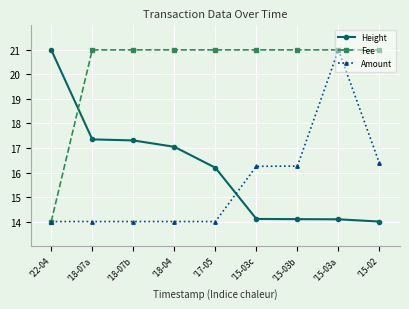

Reading left to right, list all the values displayed in this chart.

Height: 21.0	17.4	17.3	17.0	16.2	14.1	14.1	14.1	14.0
Fee: 14.0	21.0	21.0	21.0	21.0	21.0	21.0	21.0	21.0
Amount: 14.0	14.0	14.0	14.0	14.0	16.3	16.3	21.0	16.4